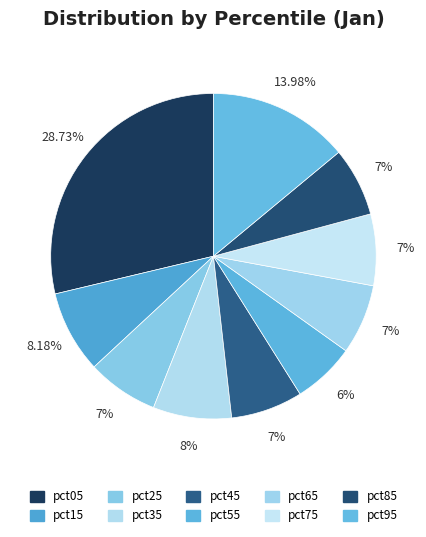

What percentage is the pct75 slice, to the nearest percent?

7%